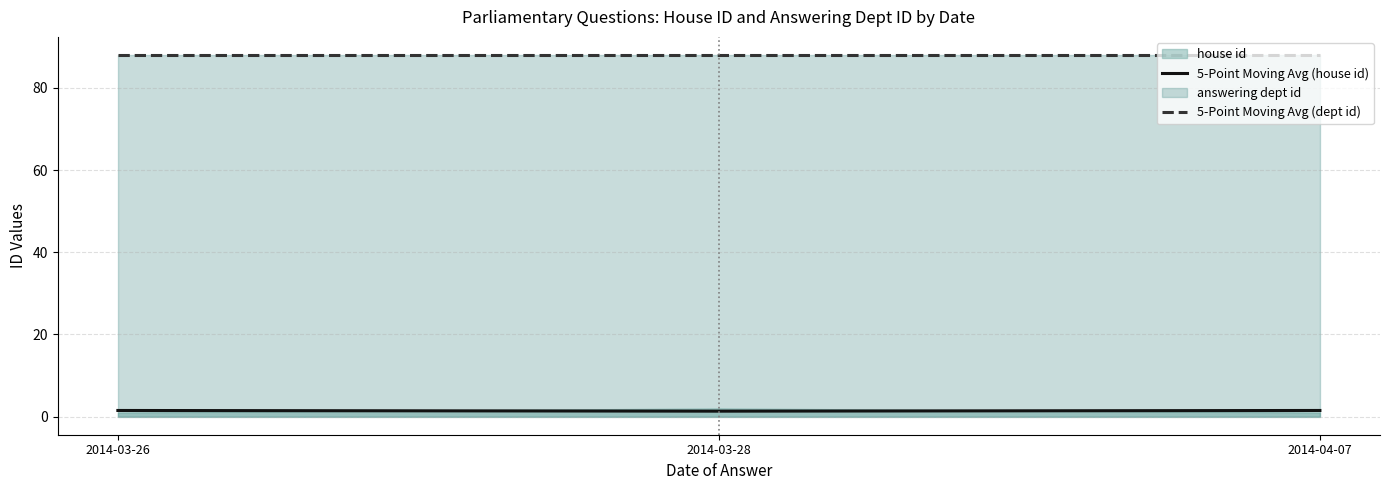

What is the minimum value shown in the chart?

1.3